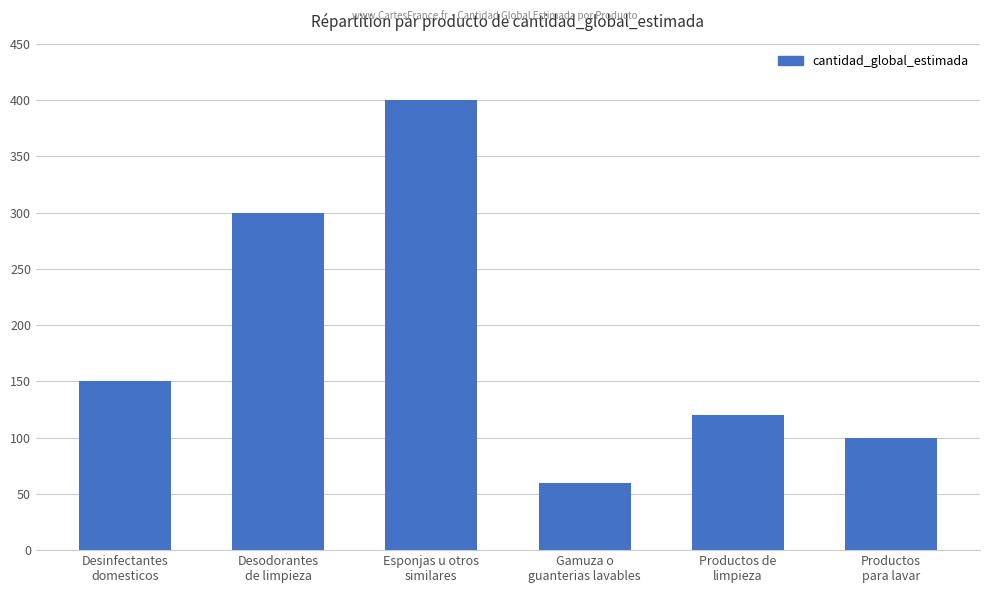

What position from the left is Productos de
limpieza?

5